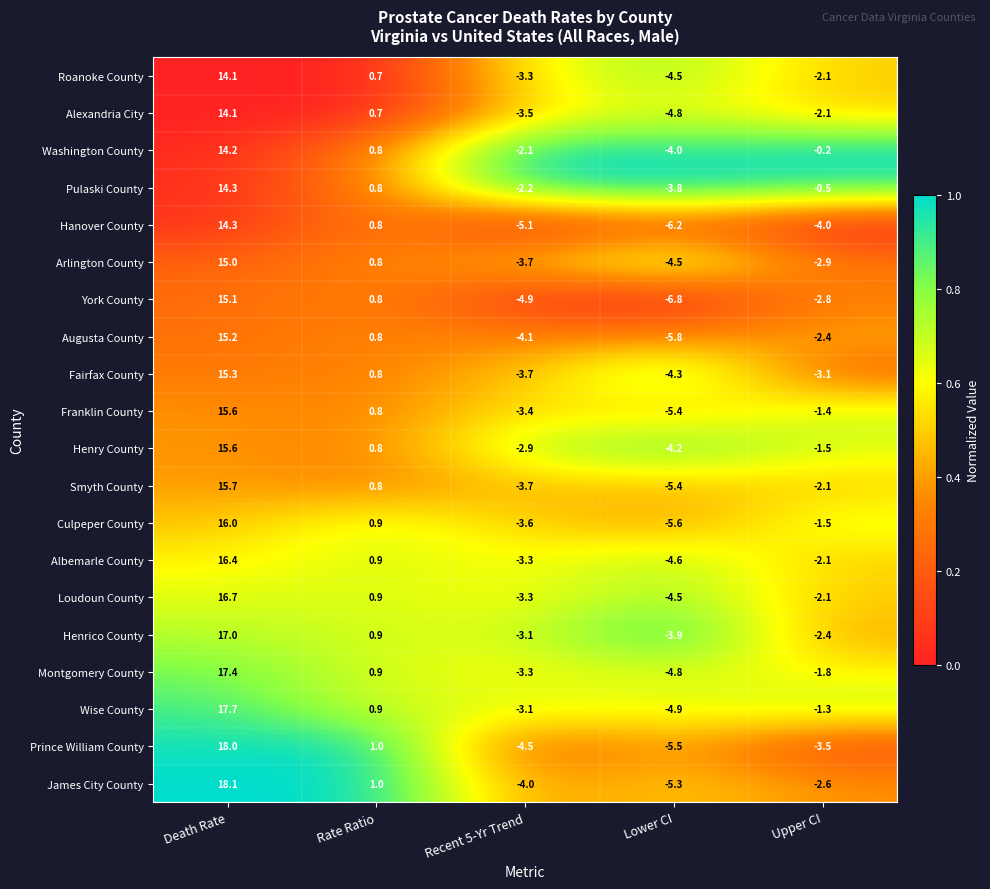

What is the difference between the second highest and second lowest values in the Fairfax County series?

4.5